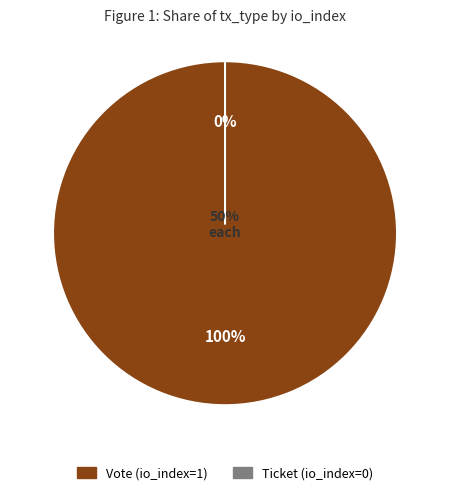

The Vote (io_index=1) slice represents 100% of the pie. True or false?

True